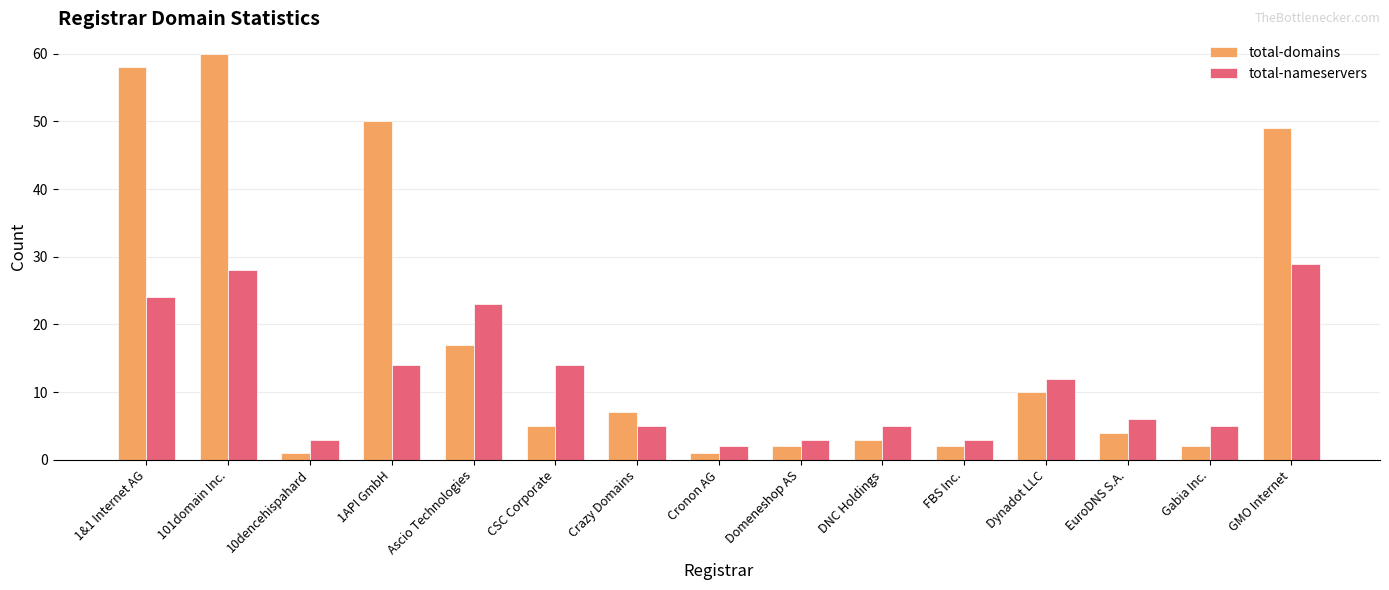

What is the label of the 13th bar from the right?

10dencehispahard